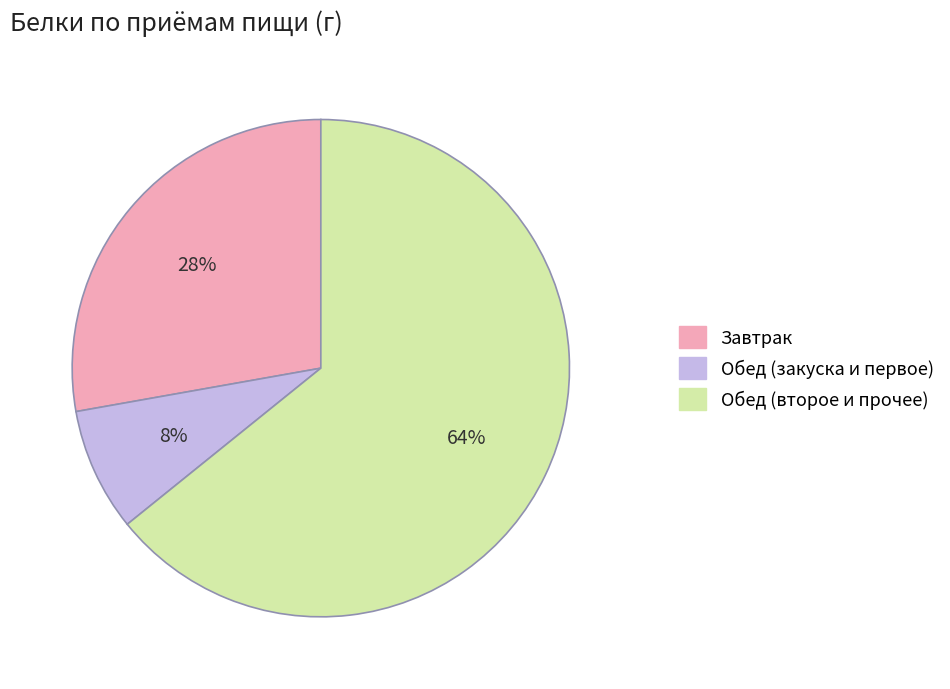

Count the number of slices in the pie.

3